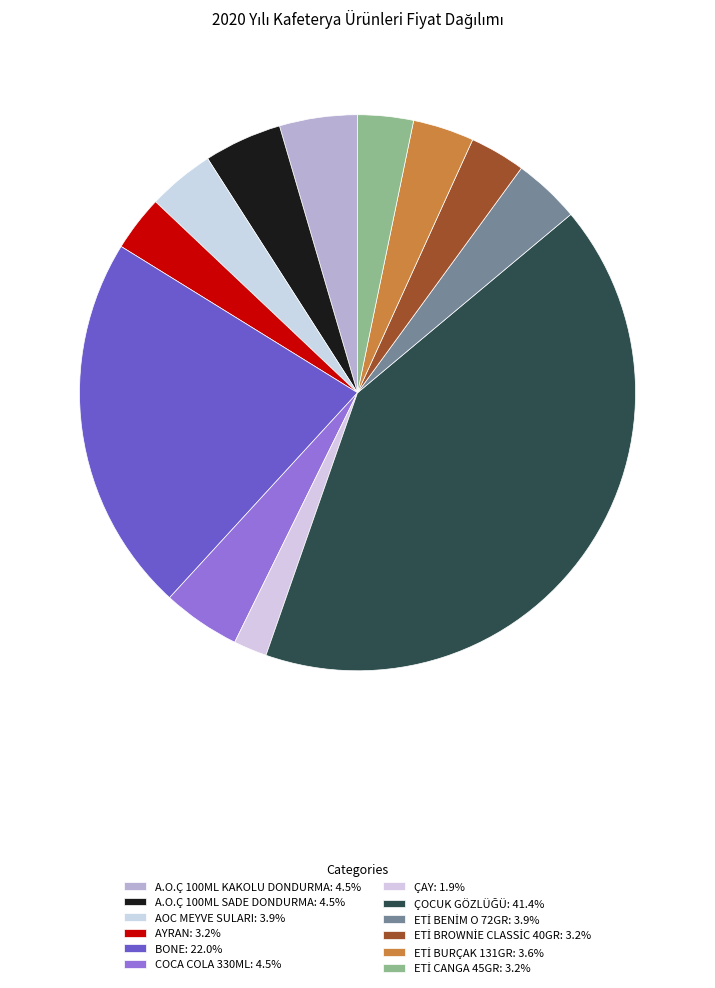

To the nearest percent, what portion does ETİ CANGA 45GR represent?

3%